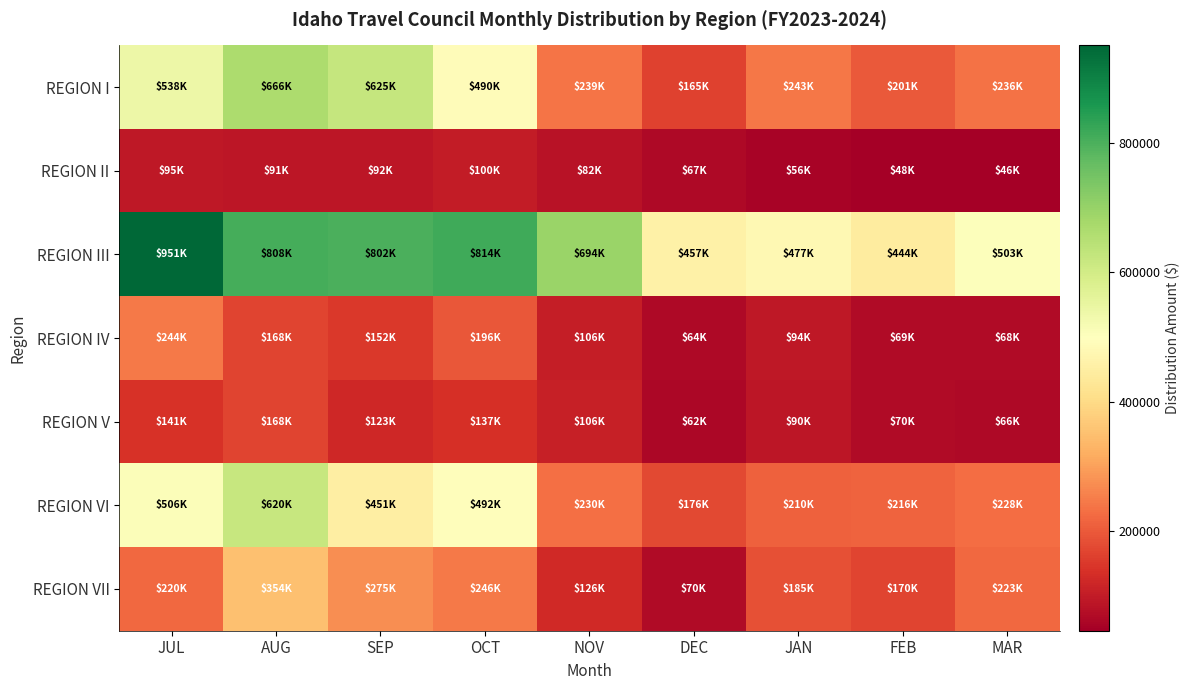

Which series has the largest range (max minus min)?

REGION III